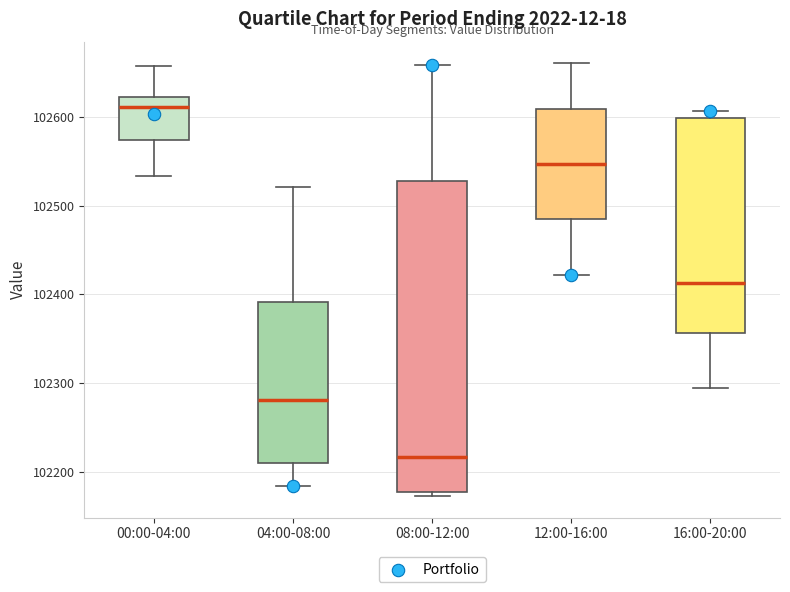

Which box is the tallest, from its lower edge to its upper edge?

08:00-12:00